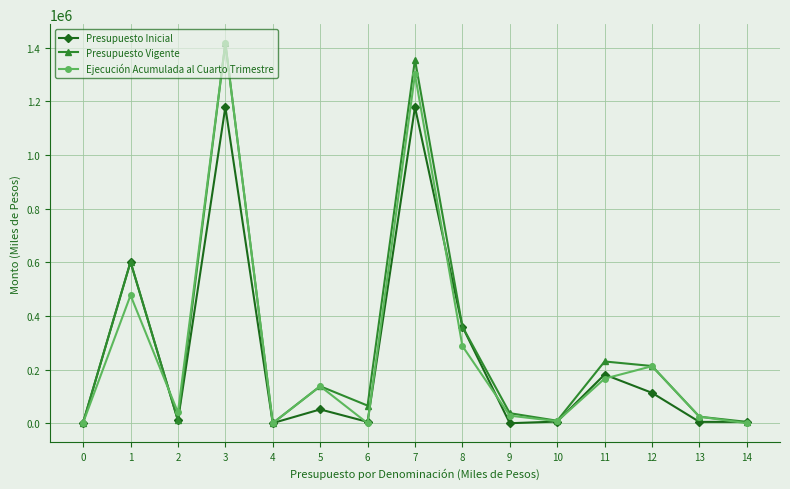

Which series changed the most between 4 and 5?

Ejecución Acumulada al Cuarto Trimestre